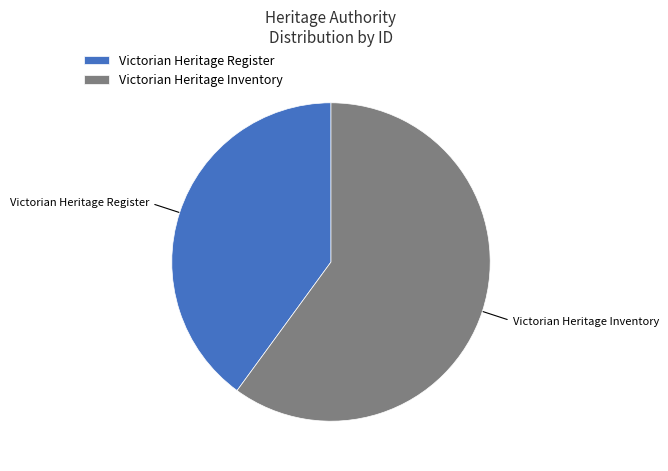

Is there a majority slice in this chart?

Yes